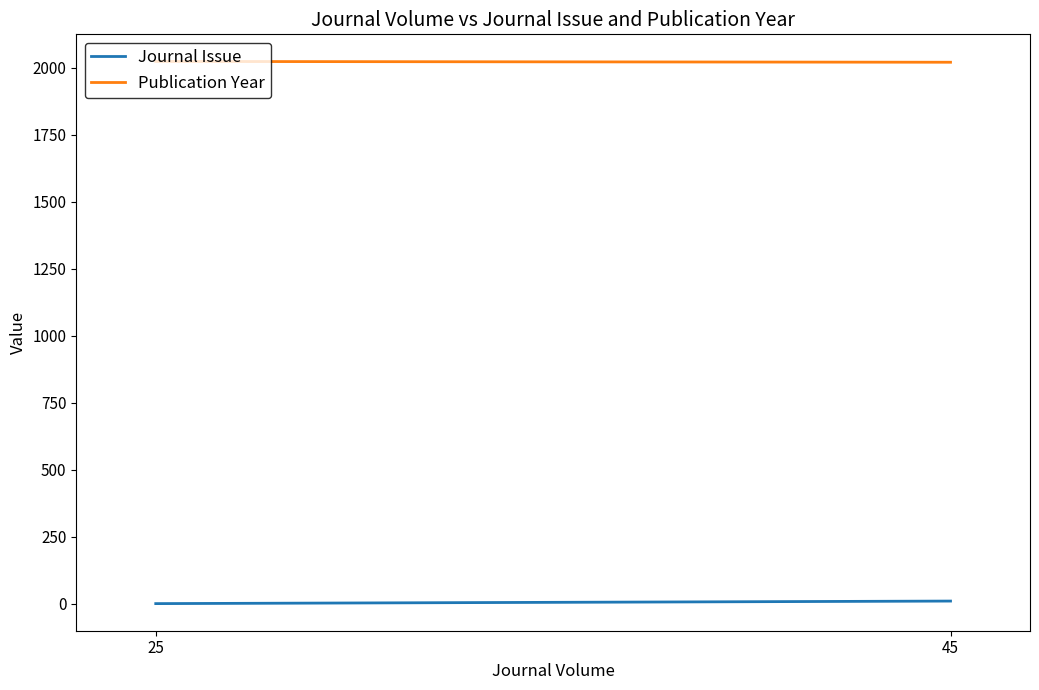

Reading left to right, transcribe all the data shown in this chart.

Journal Issue: 1.0	10.5
Publication Year: 2024.0	2021.0